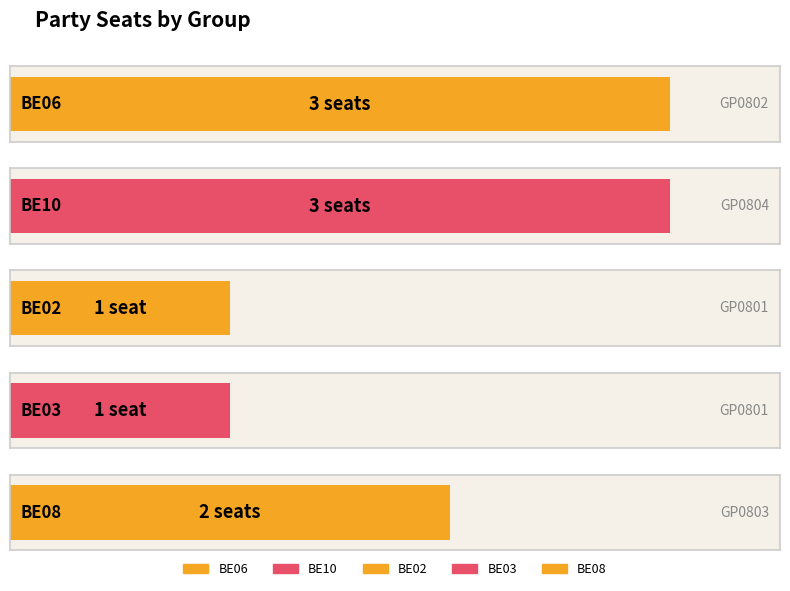

What position from the left is BE08 (GP0803)?

5